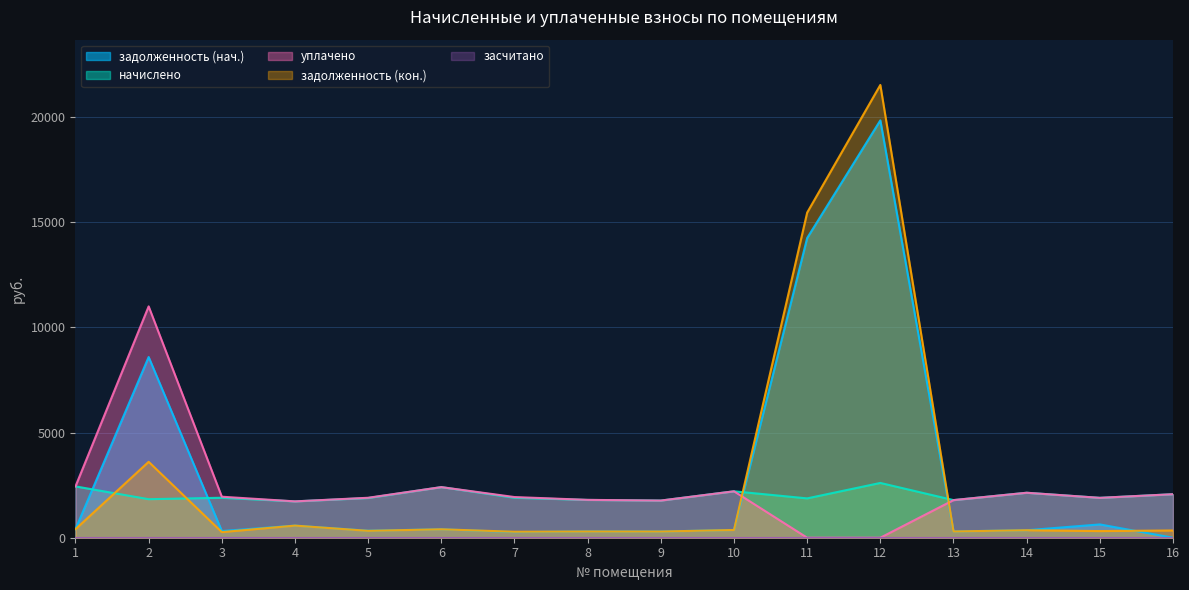

At which category is the sum across all series the highest?

12